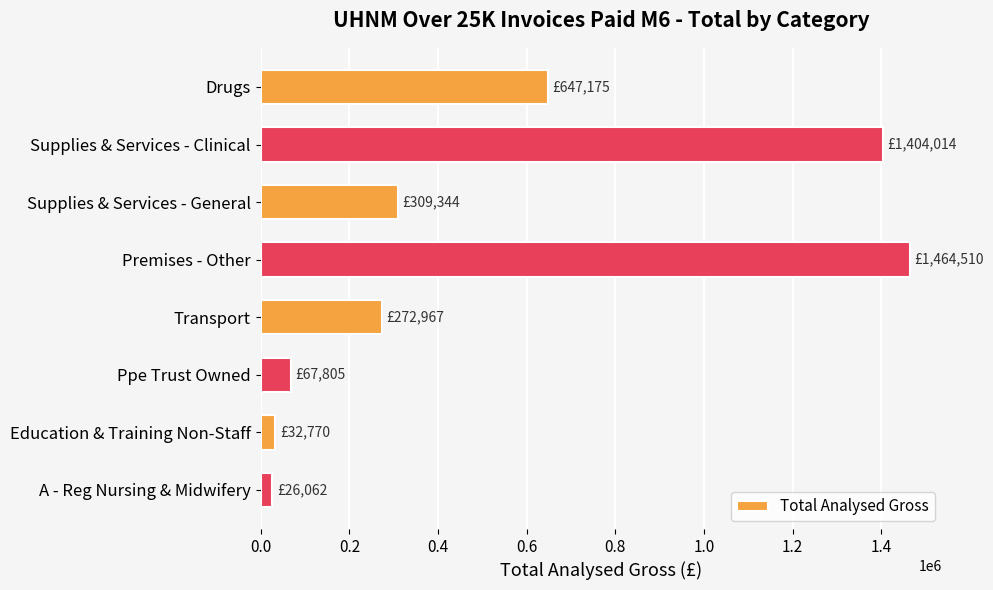

What is the label of the 1st bar from the bottom?

A - Reg Nursing & Midwifery